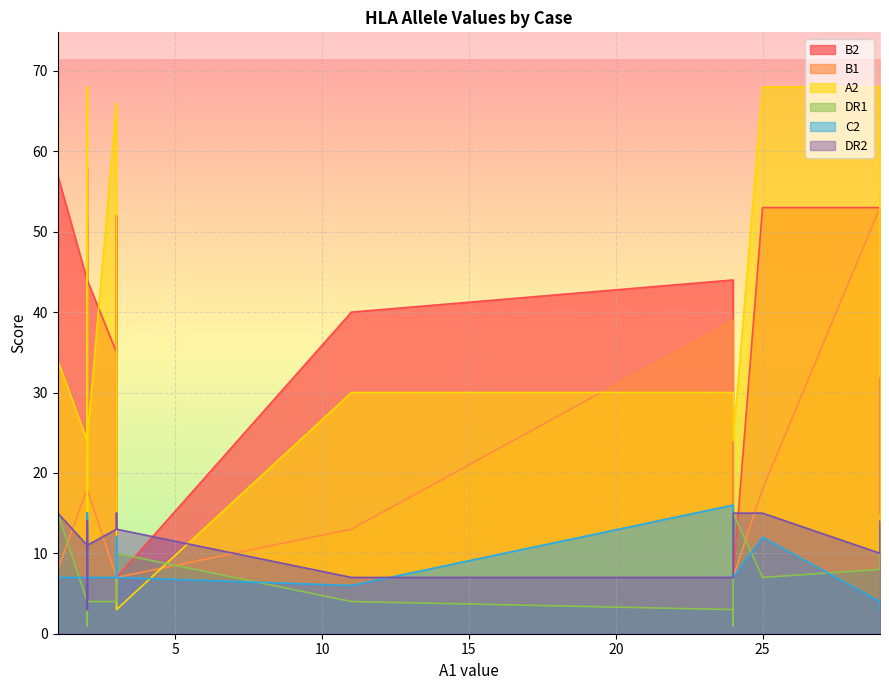

How many times do B1 and DR1 cross each other?

8